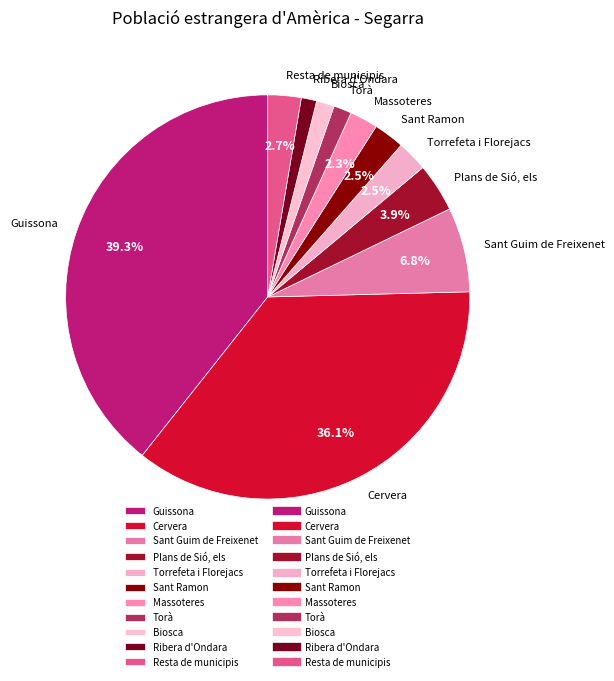

Which category has the biggest portion of the pie?

Guissona